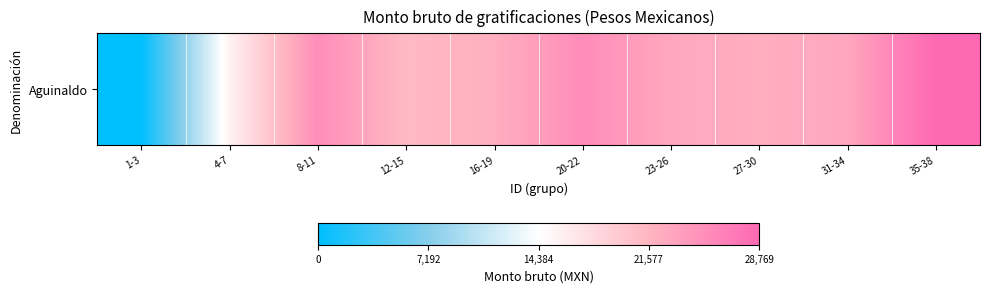

What is the sum of all values?

206413.3